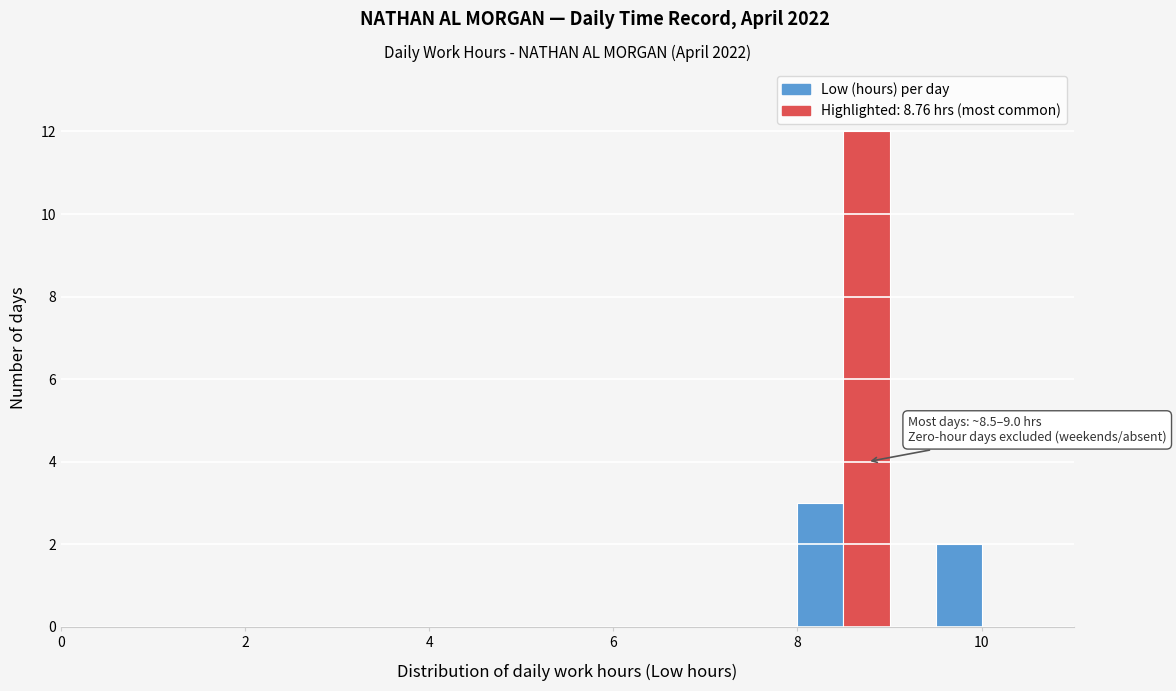

Around what value on the x-axis is the tallest bar? Give the approximate position of its centre, as read against the axis.

8.8